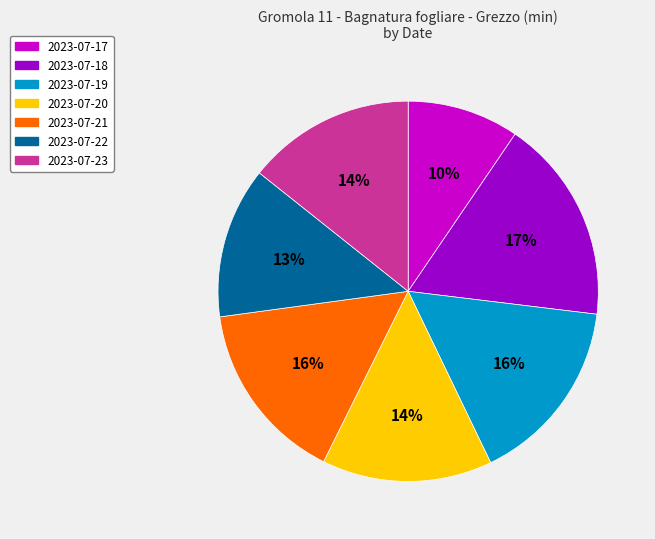

True or false: 2023-07-19 accounts for 16% of the total.

True